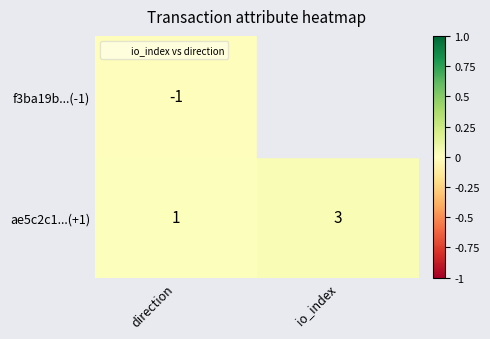

Is the value of f3ba19b...(-1) at direction greater than the value of ae5c2c1...(+1) at io_index?

No